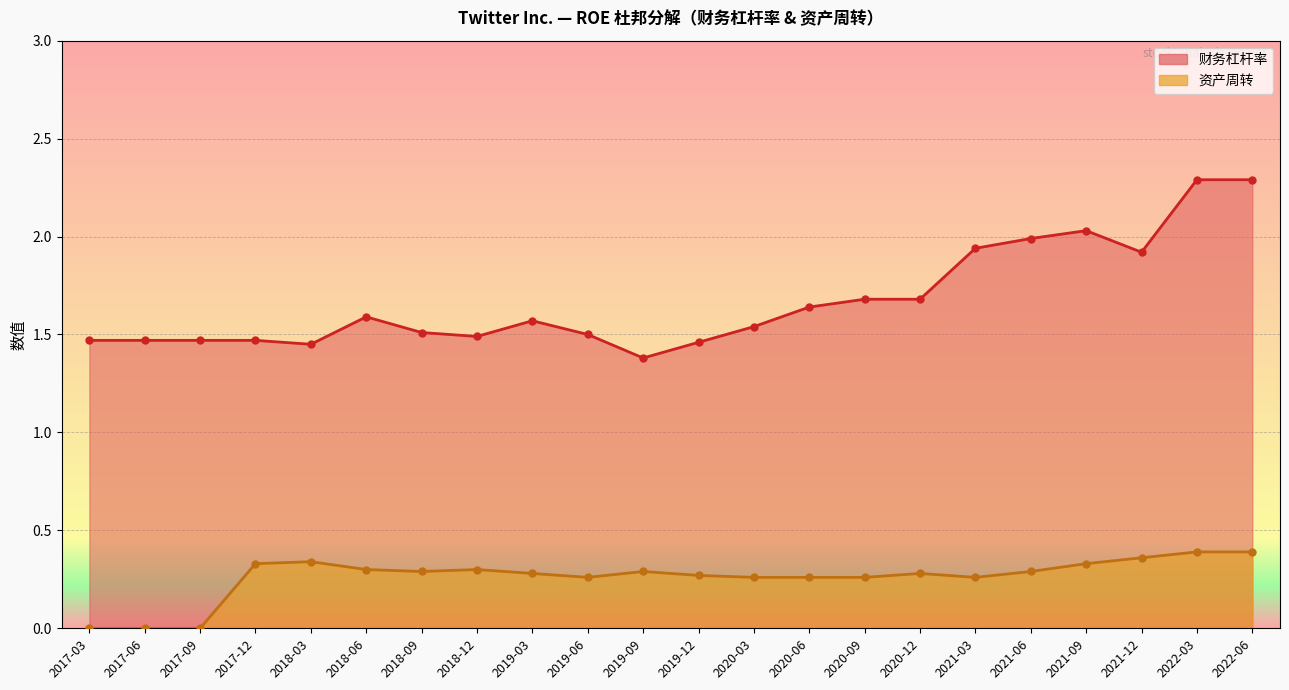

What value does the 财务杠杆率 series have at 2021-09?

2.0